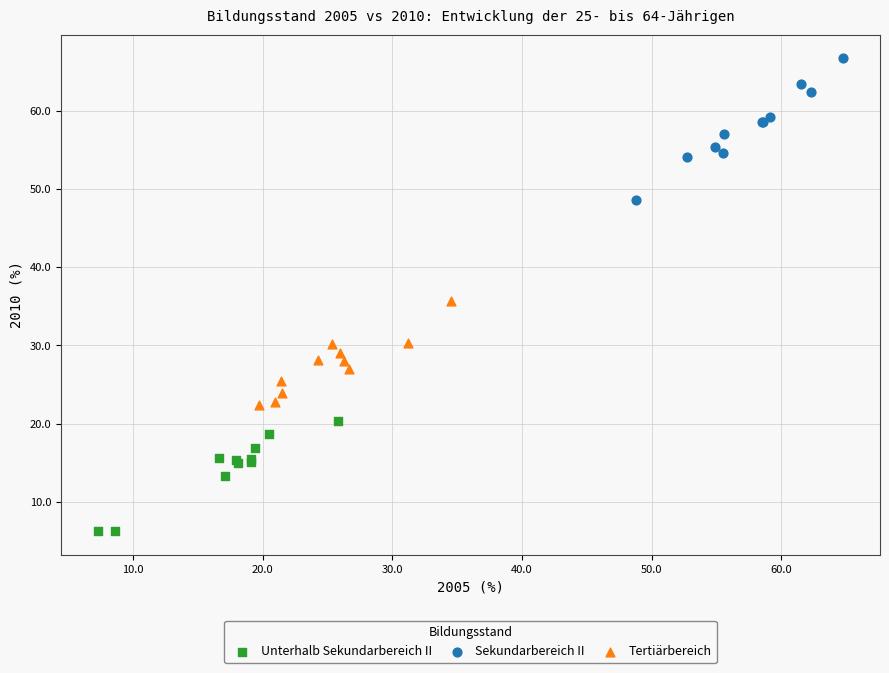

Which series contains the highest Y value?

Sekundarbereich II